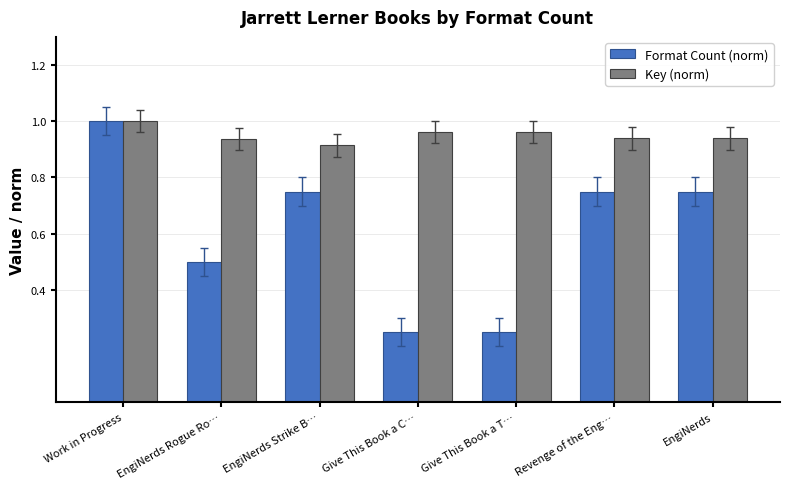

What is the difference between the second highest and second lowest values in the Format Count (norm) series?

0.5